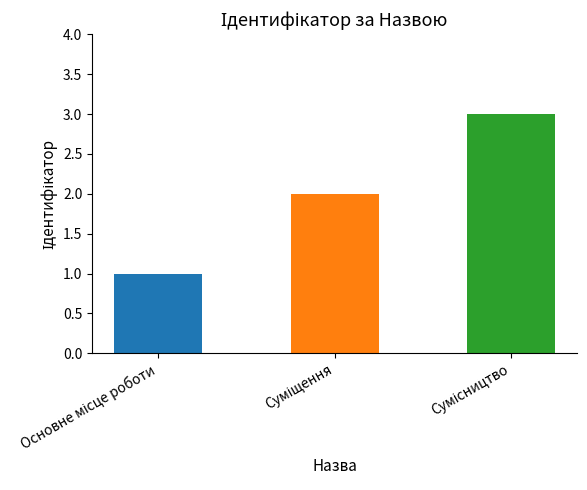

Count the values in the range 1 to 3.

3